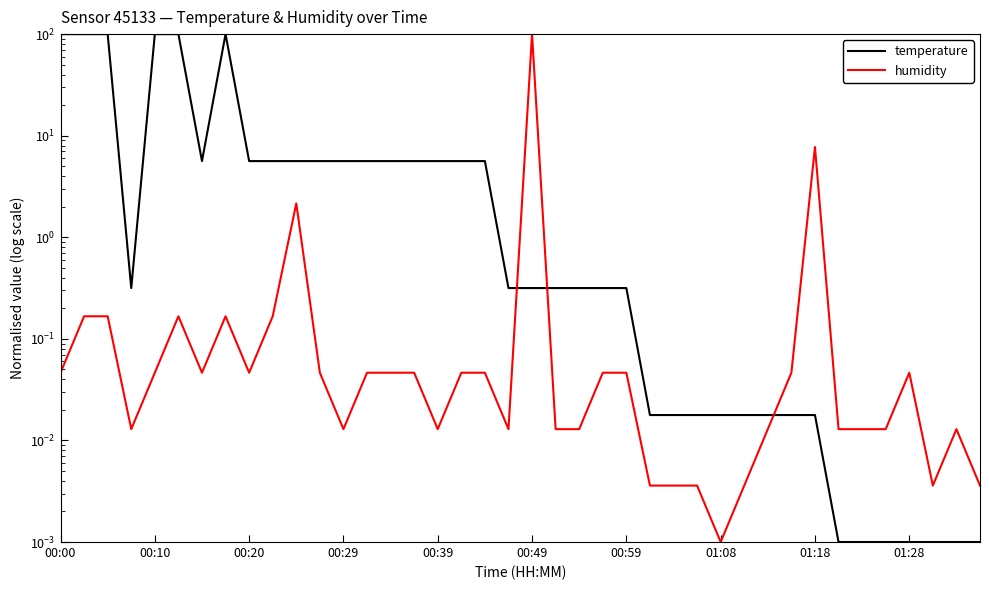

Between 17 and 16, which is larger?

17